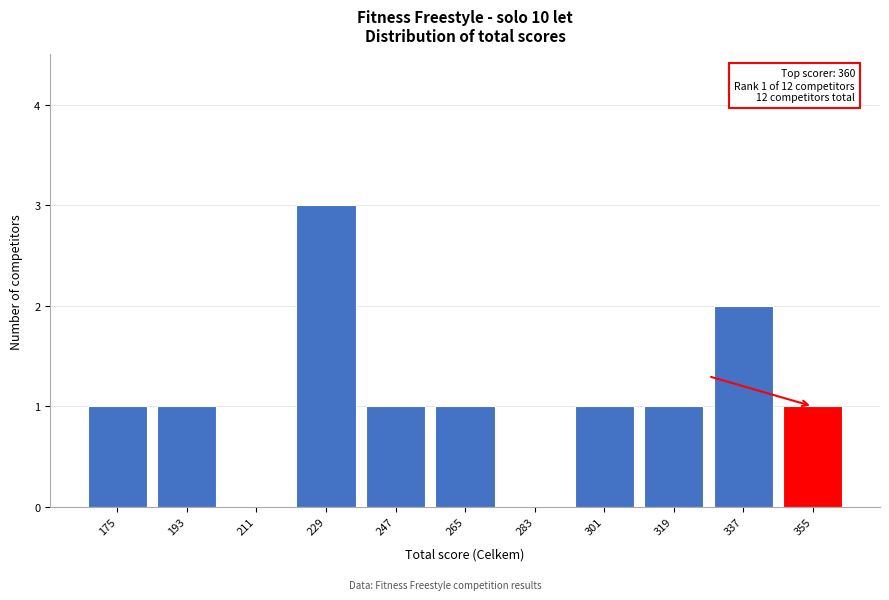

Reading right to left, what are all the values shown in this chart?

355=1	337=2	319=1	301=1	283=0	265=1	247=1	229=3	211=0	193=1	175=1